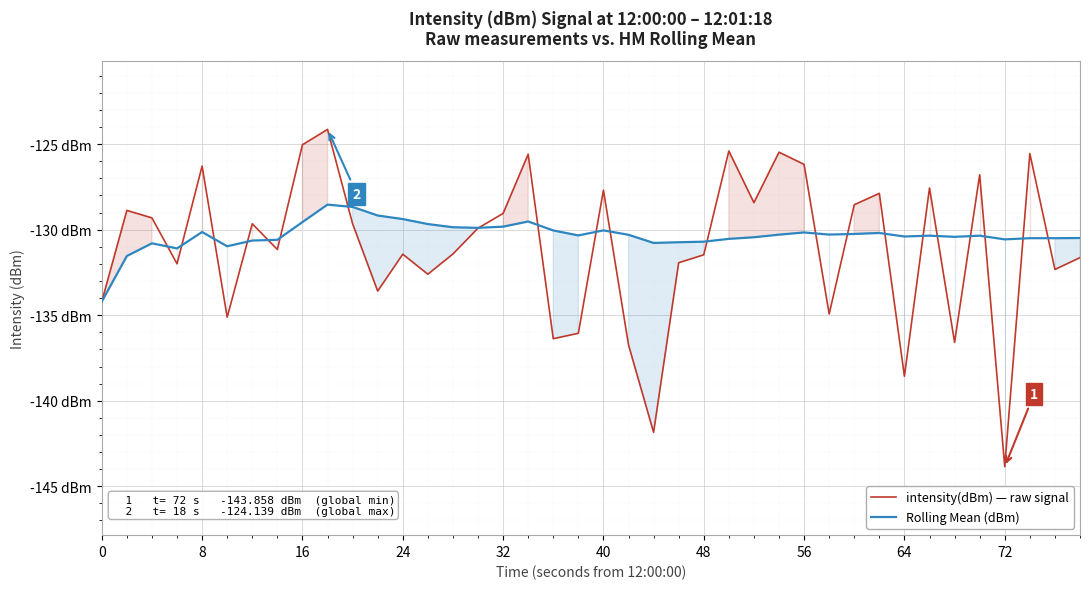

What is the lowest value of the intensity(dBm) — raw signal series?

-143.9